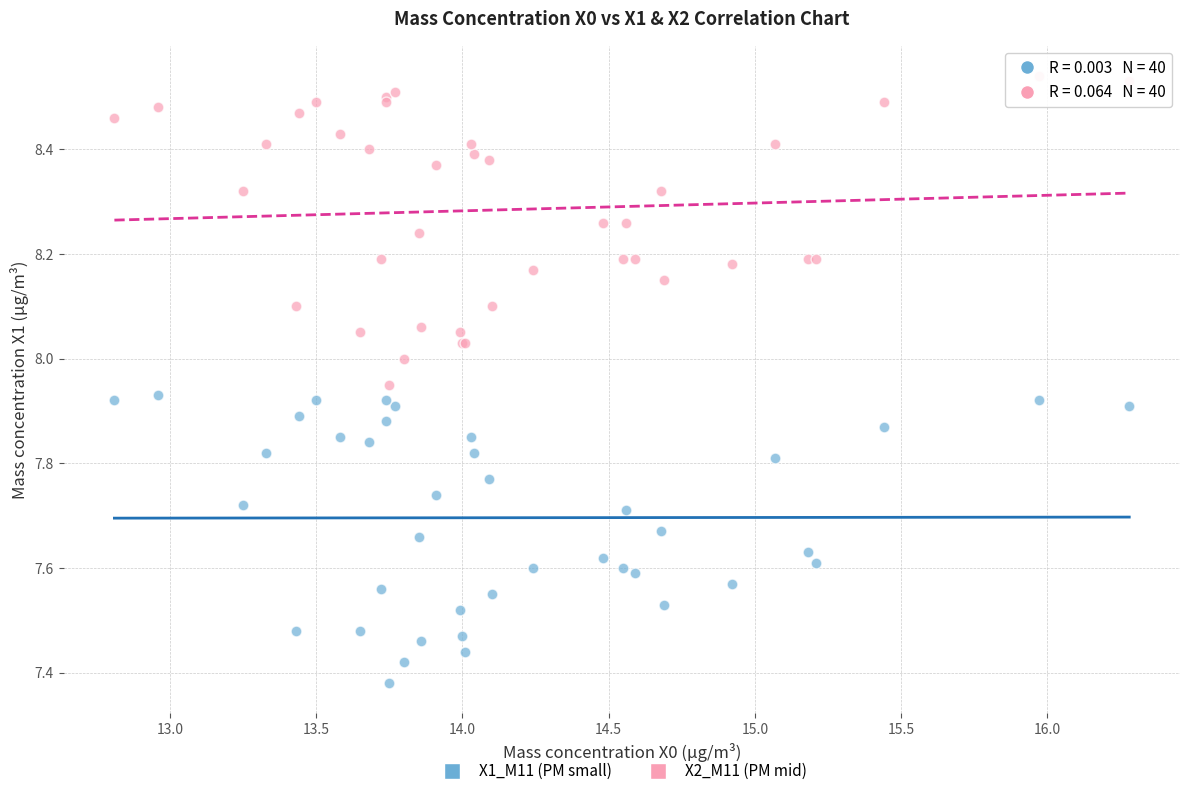

What are all the series names shown in the legend?

X1_M11 (PM small), X2_M11 (PM mid)